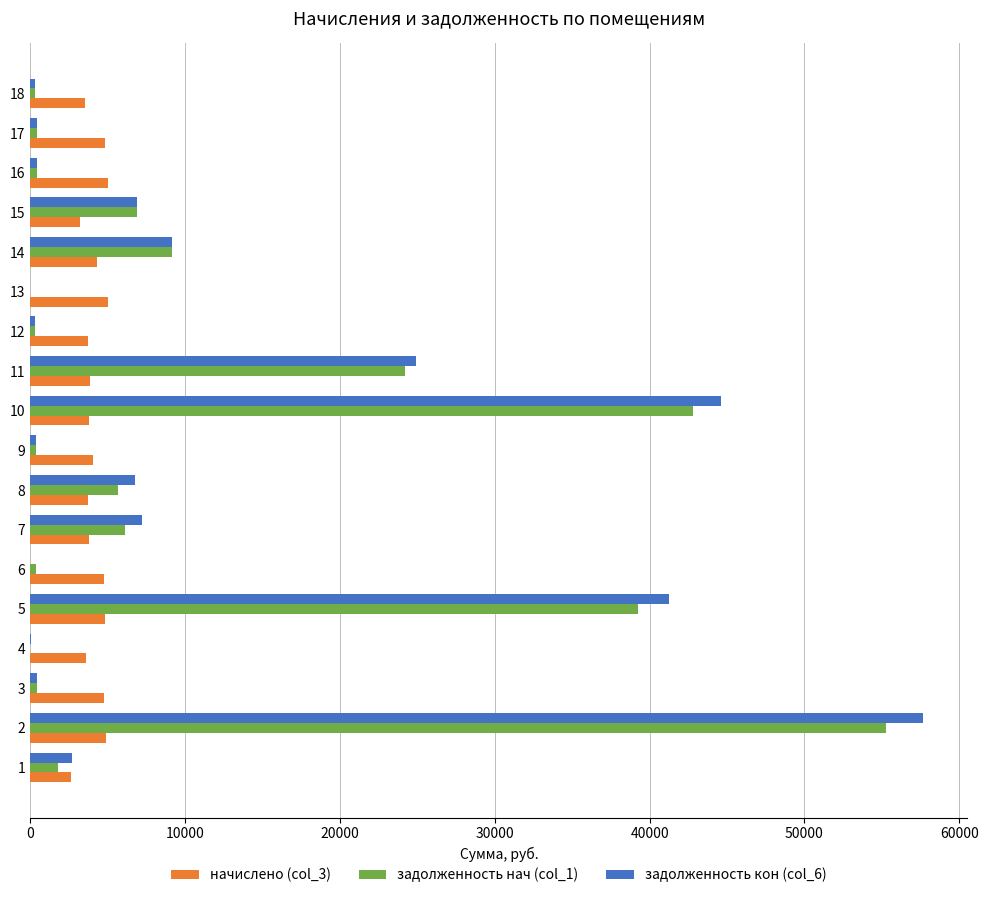

Is the value of задолженность нач (col_1) at 2 greater than the value of задолженность кон (col_6) at 3?

Yes